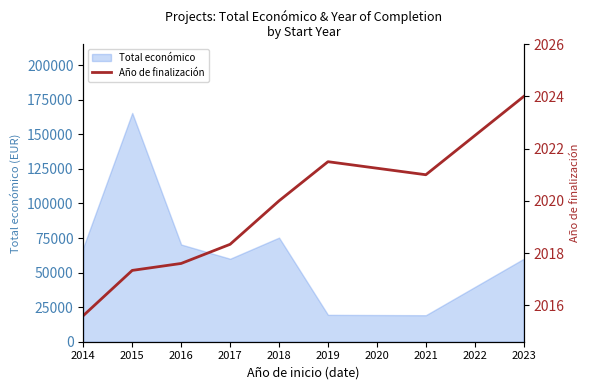

What is the maximum value for Total económico?

165523.0